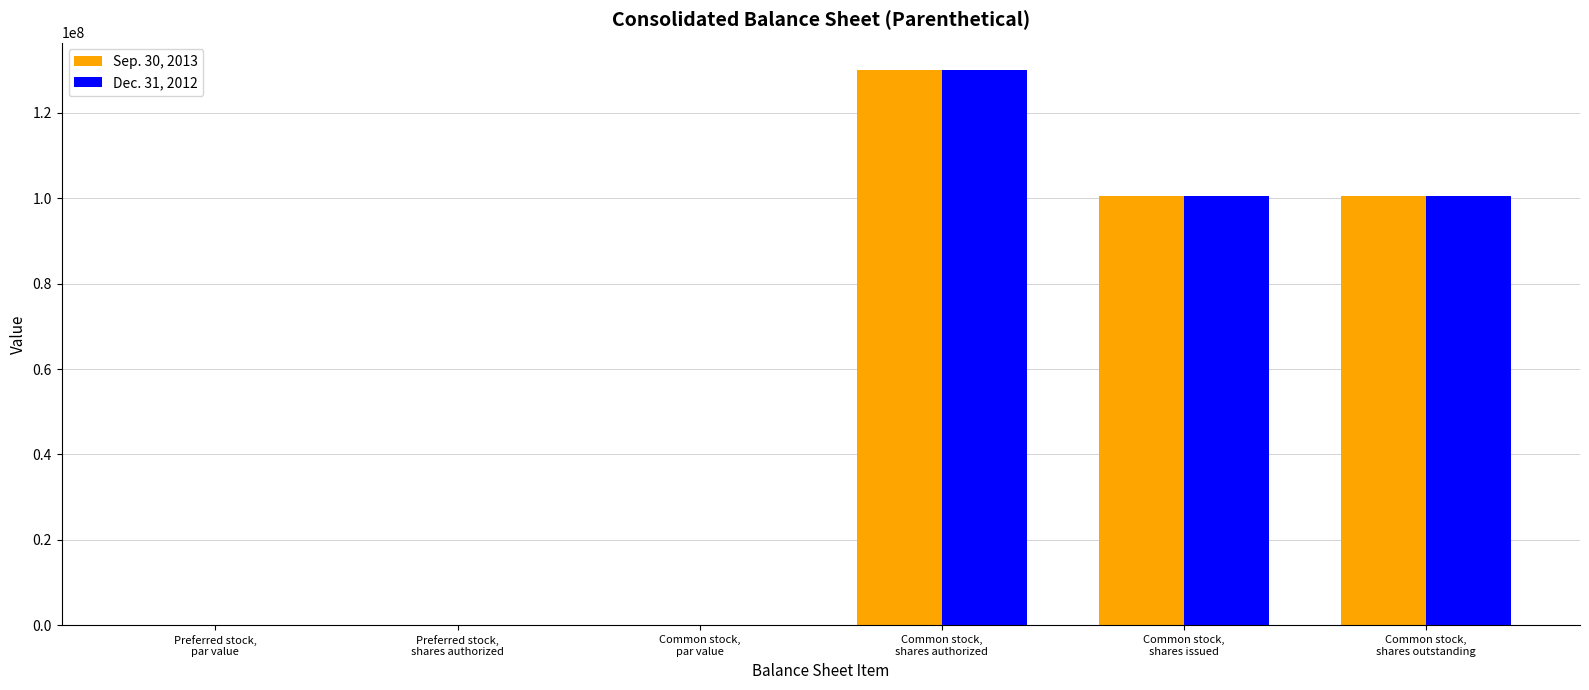

What are all the series names shown in the legend?

Sep. 30, 2013, Dec. 31, 2012